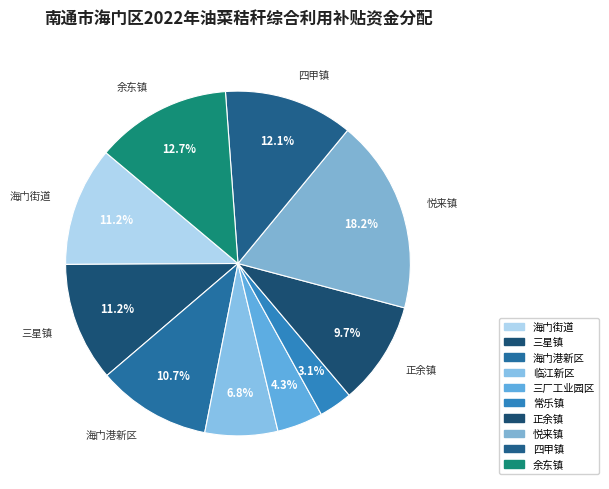

Combined, what portion of the pie is 悦来镇 and 正余镇?

27.9%